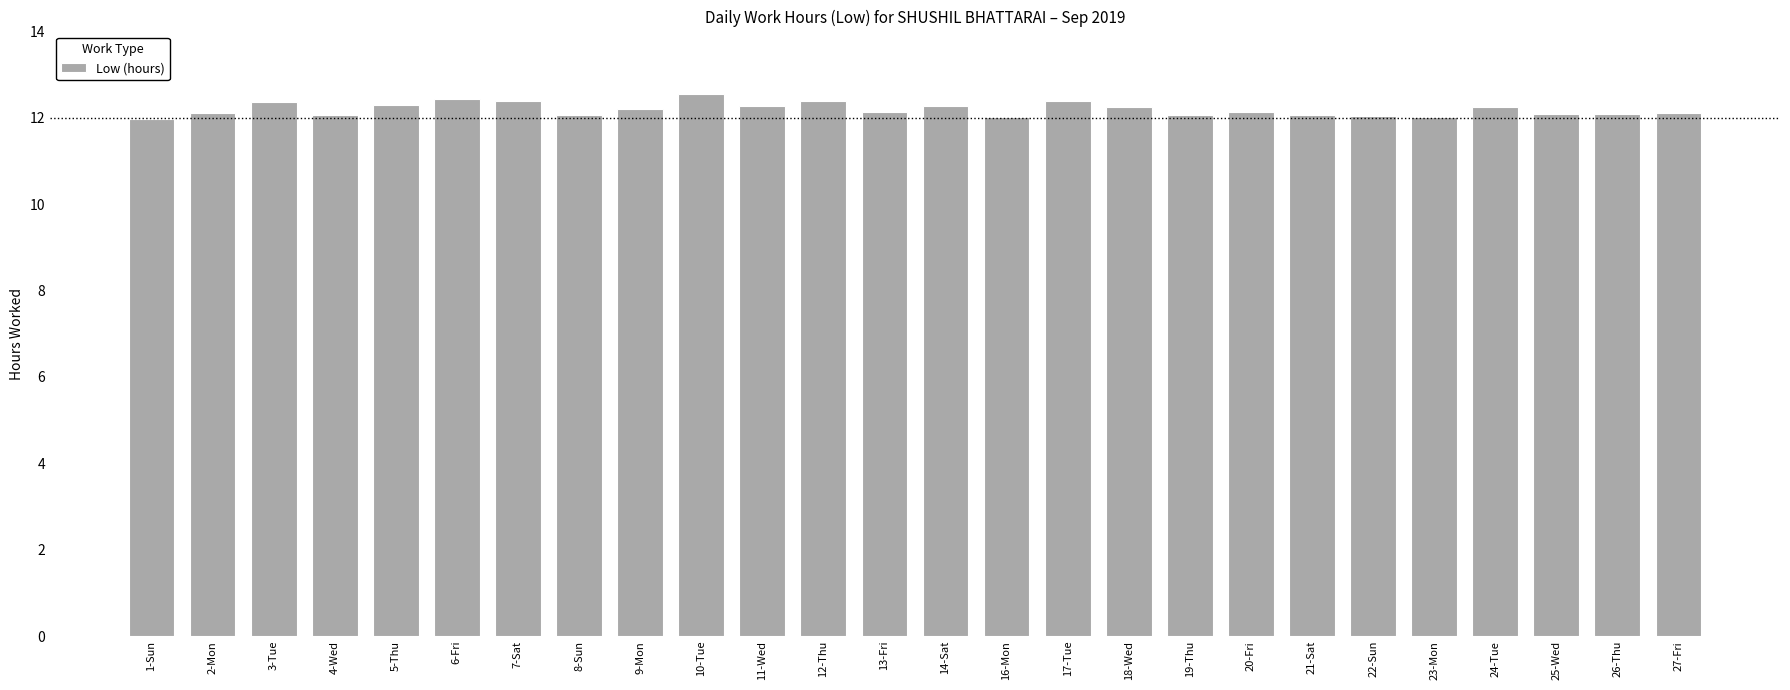

What is the value of the 1st bar from the left?

12.0